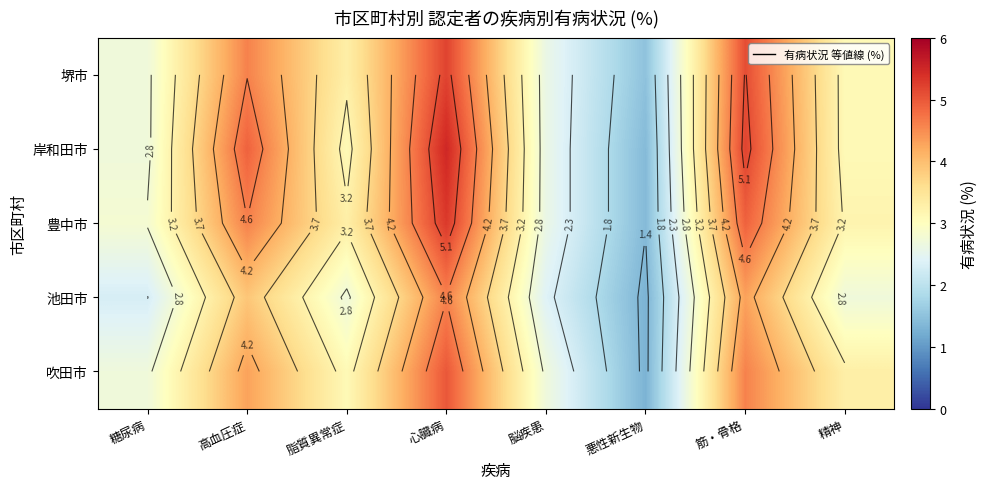

Is it true that 豊中市 equals 3.3 at 脂質異常症?

True